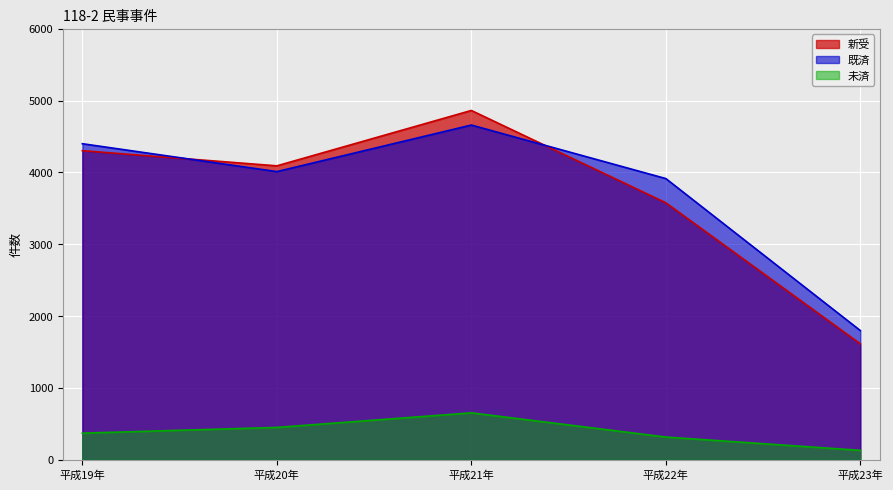

Which series changed the most between 平成19年 and 平成20年?

既済